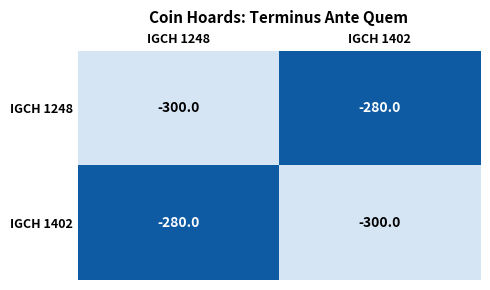

What is the difference between the highest and lowest values at IGCH 1248?

20